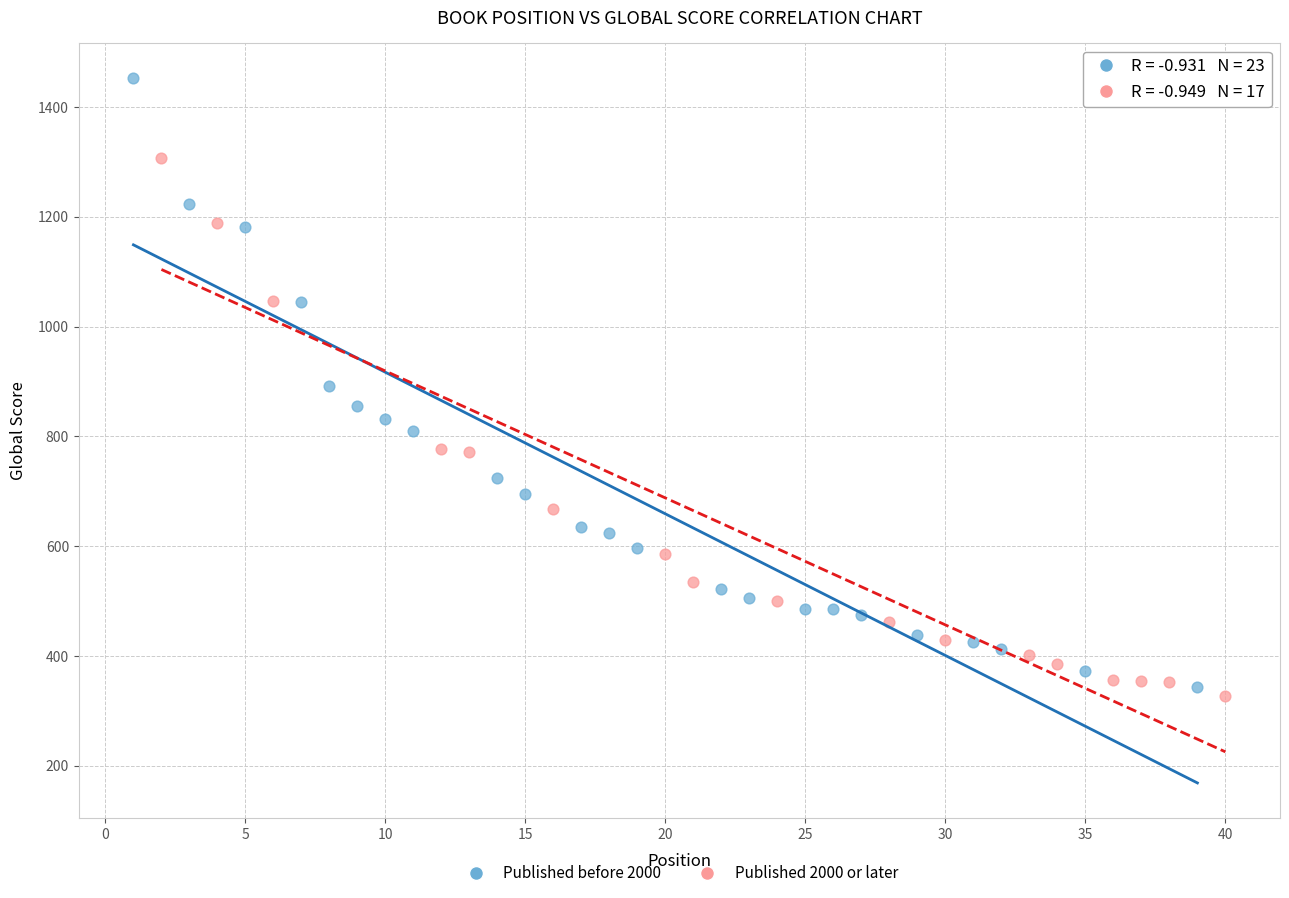

Which series contains the lowest Y value?

Published 2000 or later